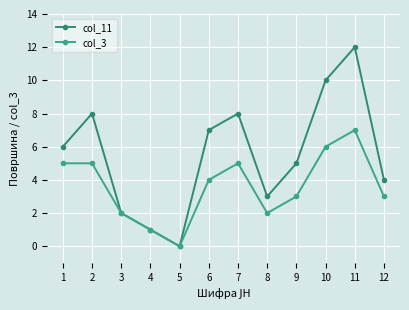

How many data points does each series have?

12